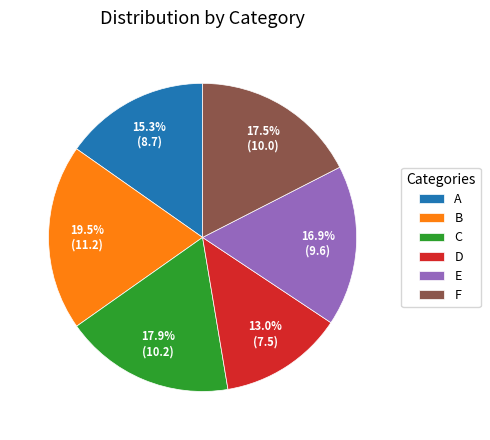

What percentage is NOT represented by C?

82.1%